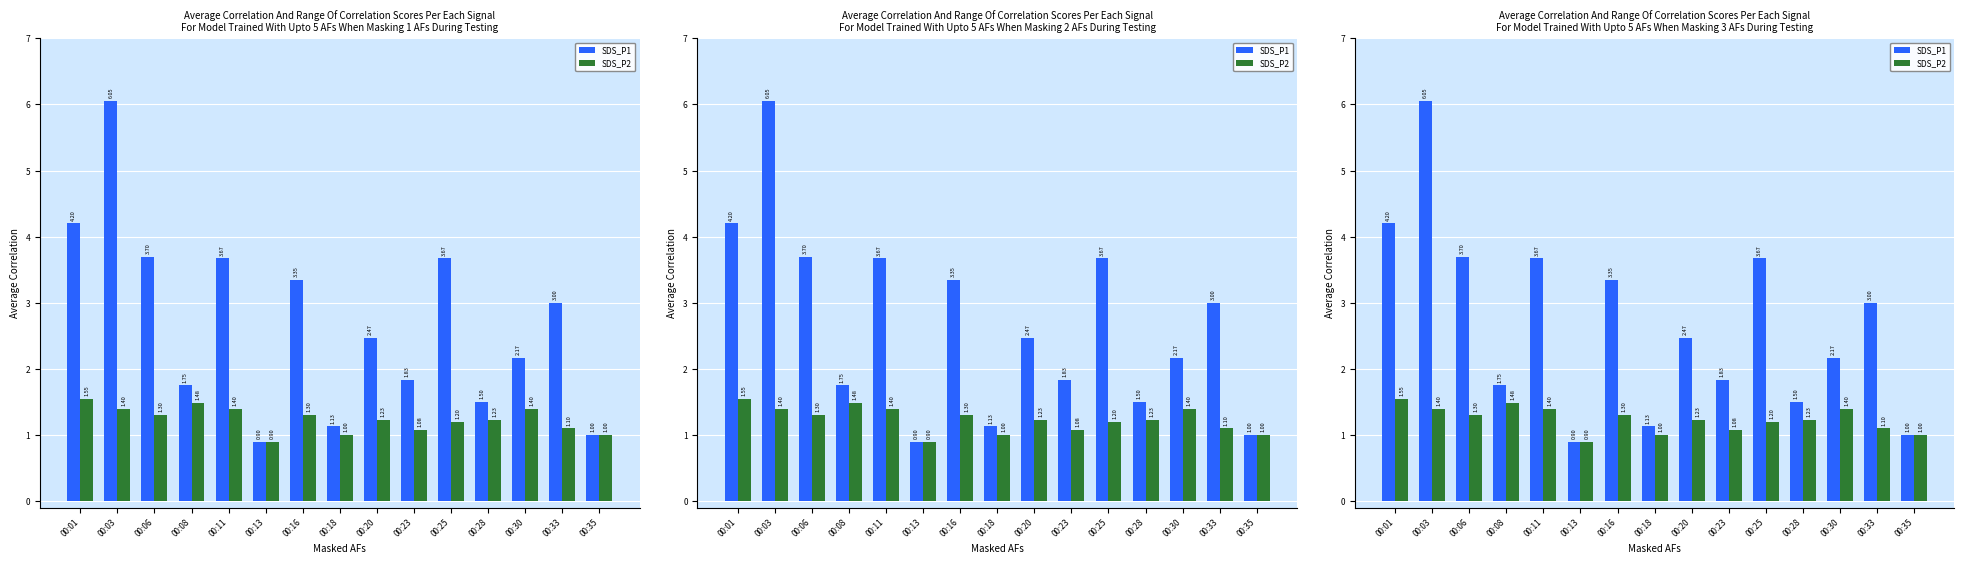

How many bars are there in each group?

2